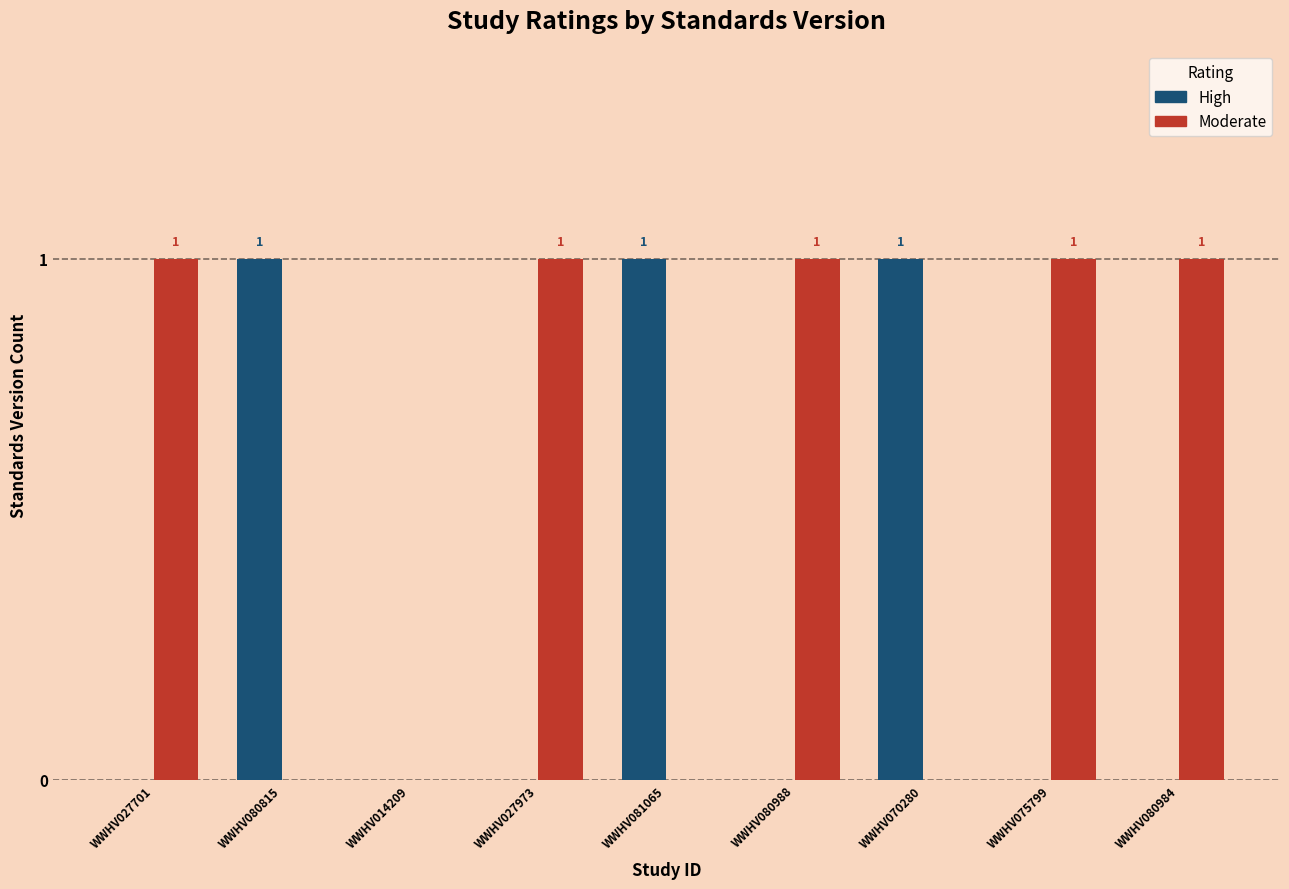

The High series shows 0 at WWHV075799. True or false?

True